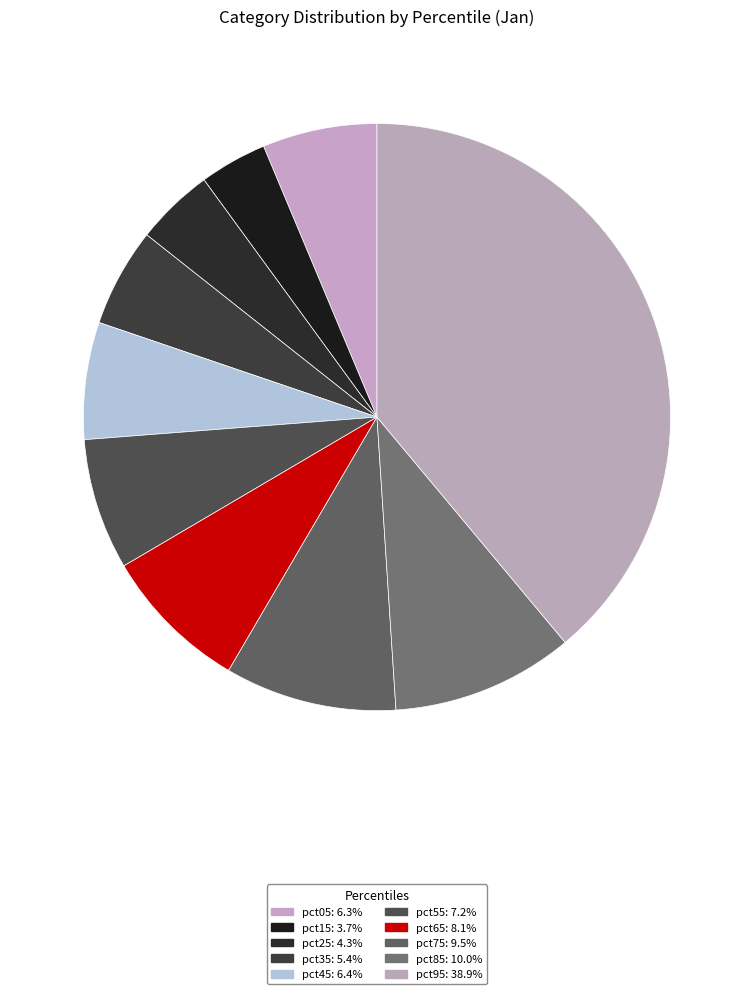

Count the number of slices in the pie.

10